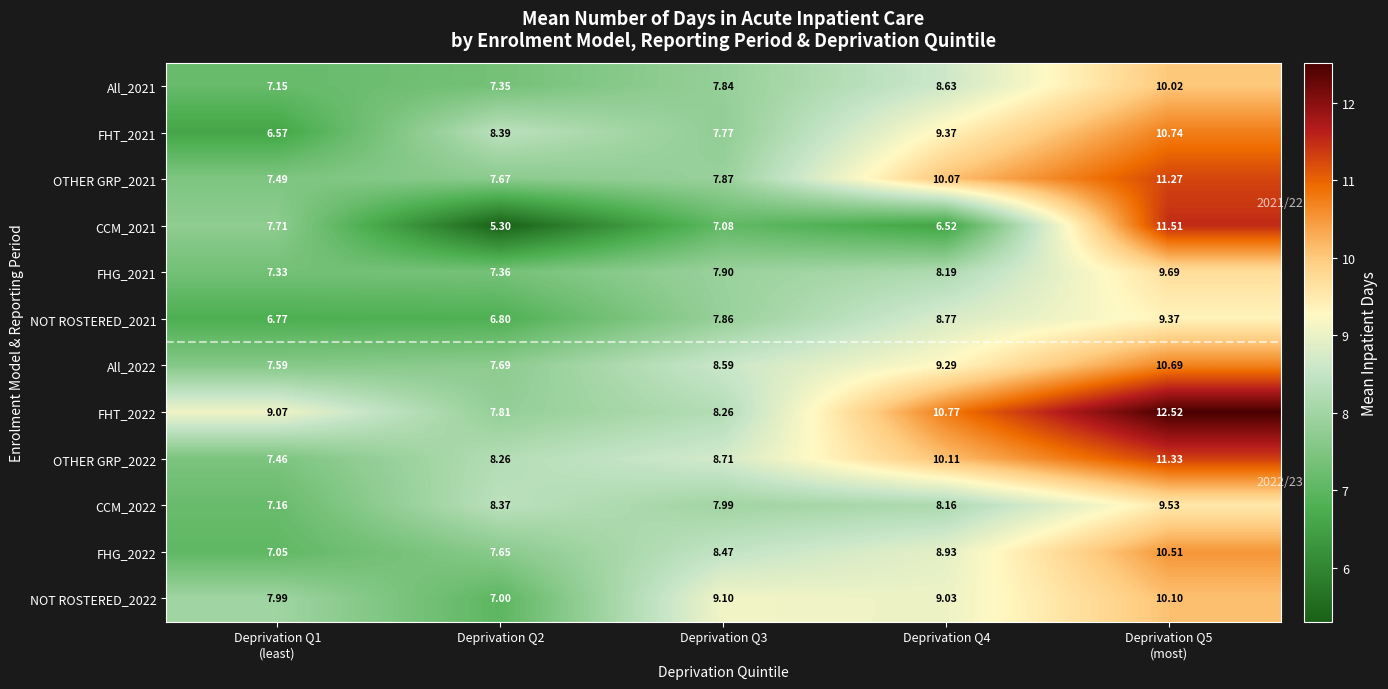

Is the value of OTHER GRP_2022 at Deprivation Q3 greater than the value of FHT_2022 at Deprivation Q4?

No